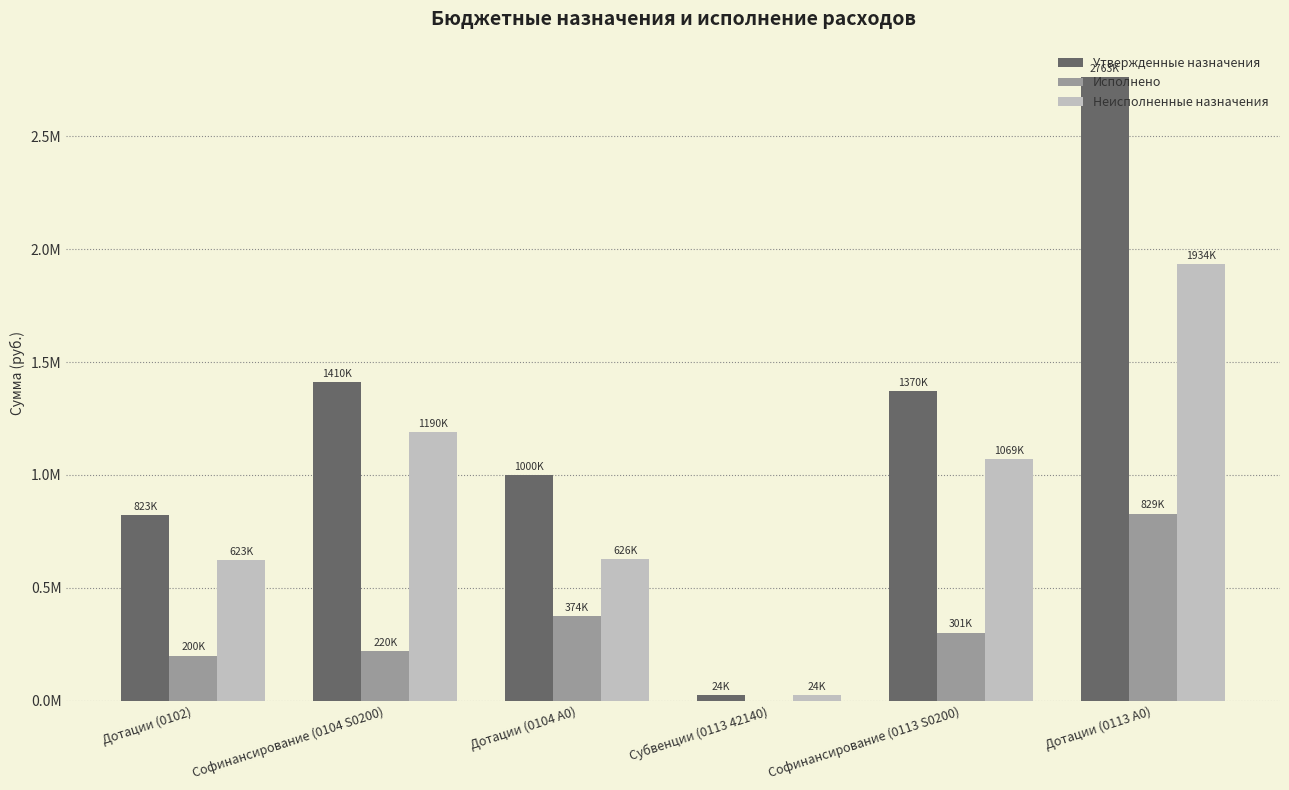

What are all the series names shown in the legend?

Утвержденные назначения, Исполнено, Неисполненные назначения